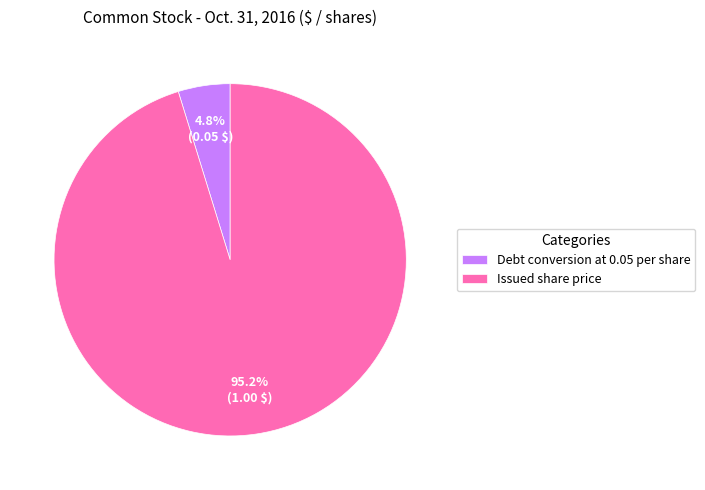

What portion of the pie excludes Debt conversion at 0.05 per share?

95.2%